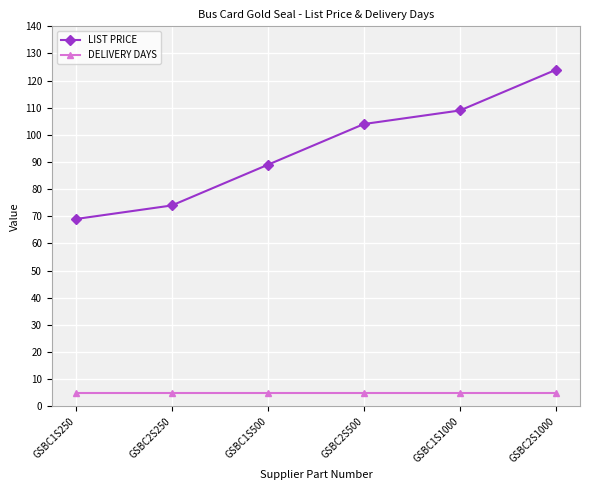

Is it true that LIST PRICE equals 69 at GSBC1S250?

True